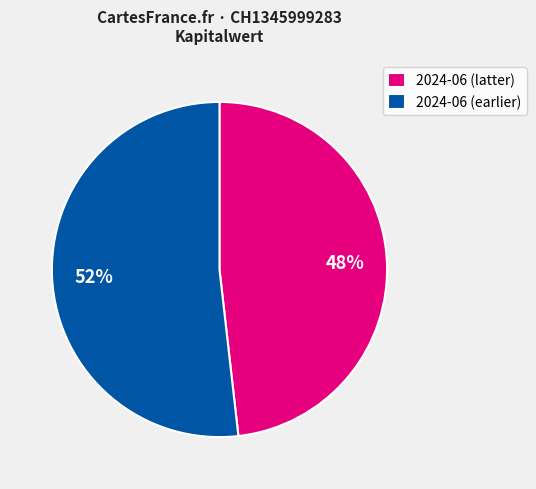

Which slice is the largest?

2024-06 (earlier)